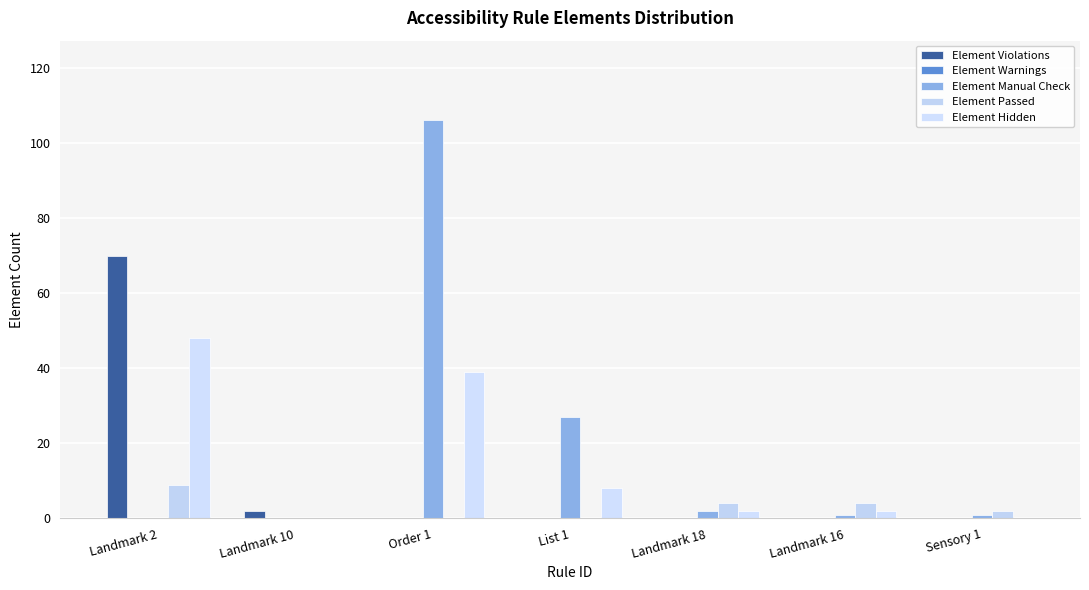

Rank the series at Landmark 18 from highest to lowest value.

Element Passed, Element Manual Check, Element Hidden, Element Violations, Element Warnings